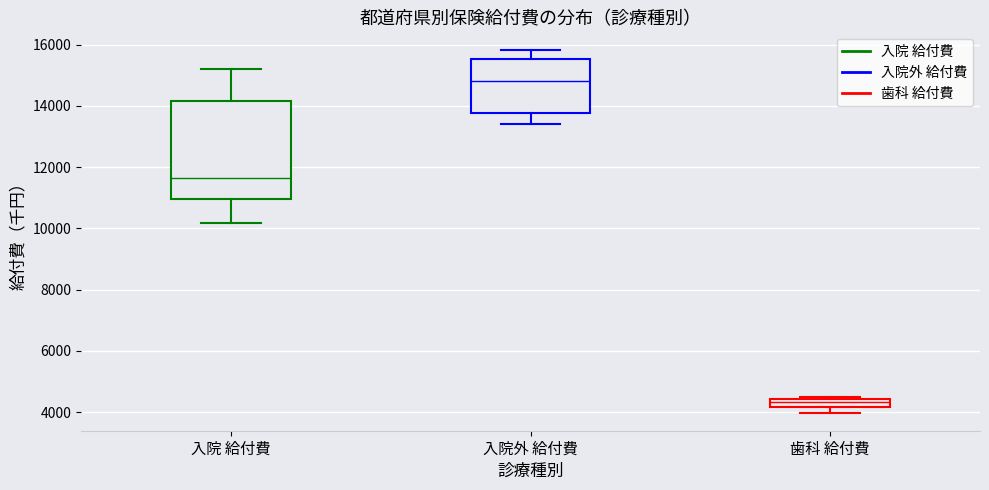

Where is the upper edge of the box for 入院外 給付費 on the y-axis? The values are not printed on the chart, so give them approximately, as read against the axis.

15600